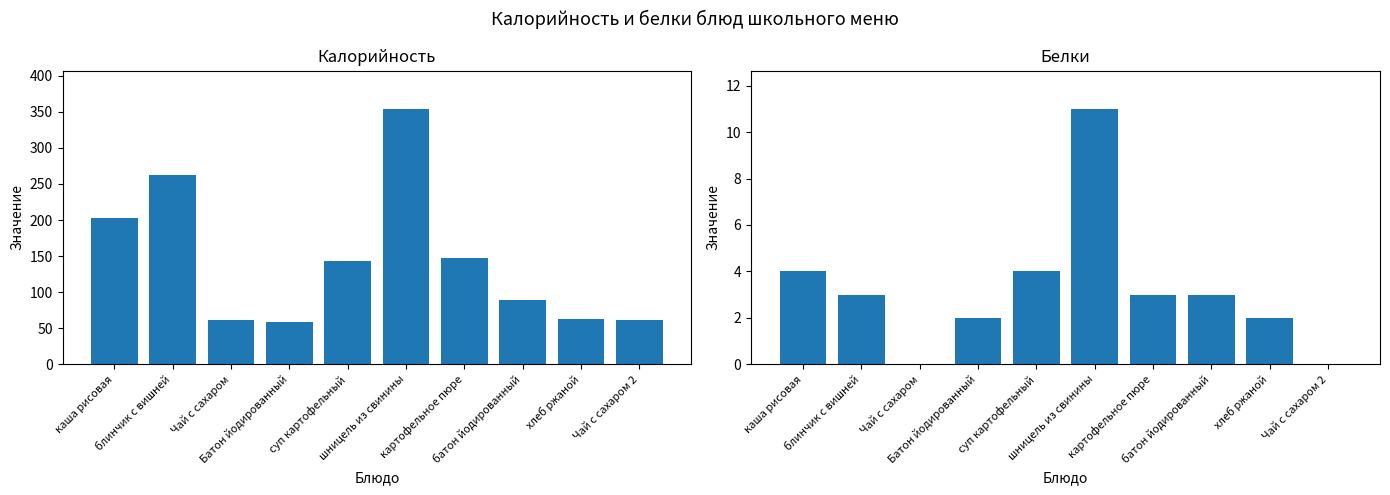

At how many categories does at least one series exceed 348?

1